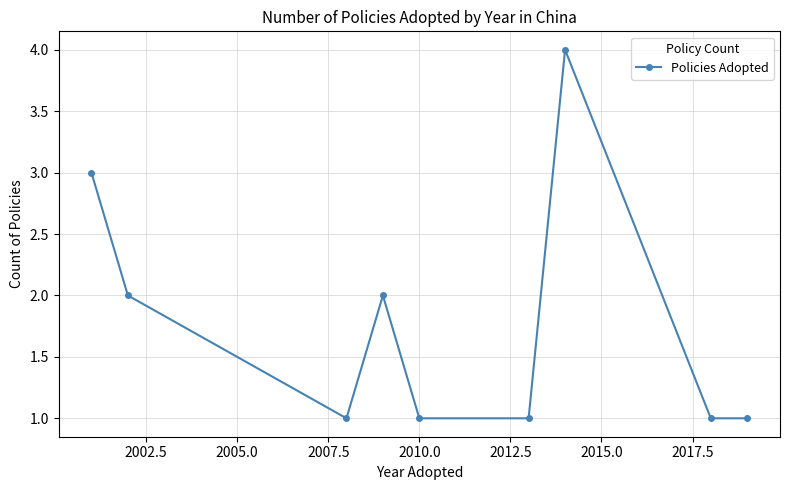

What is the greatest value displayed?

4